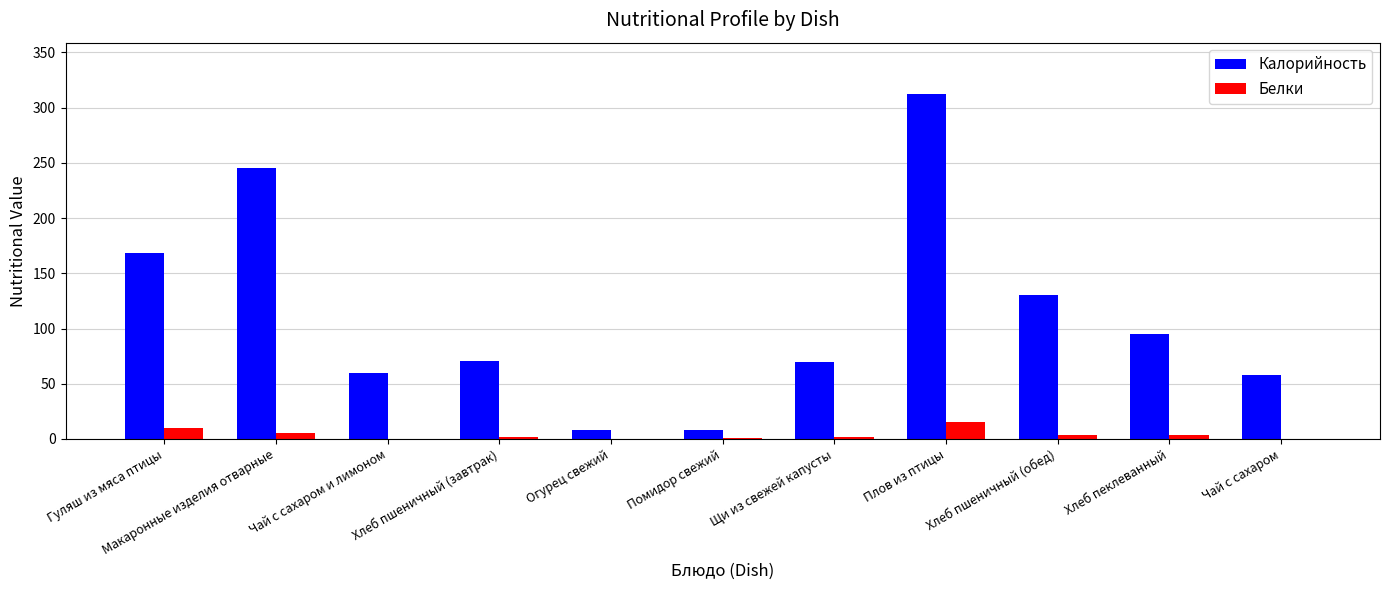

Which series has the largest range (max minus min)?

Калорийность